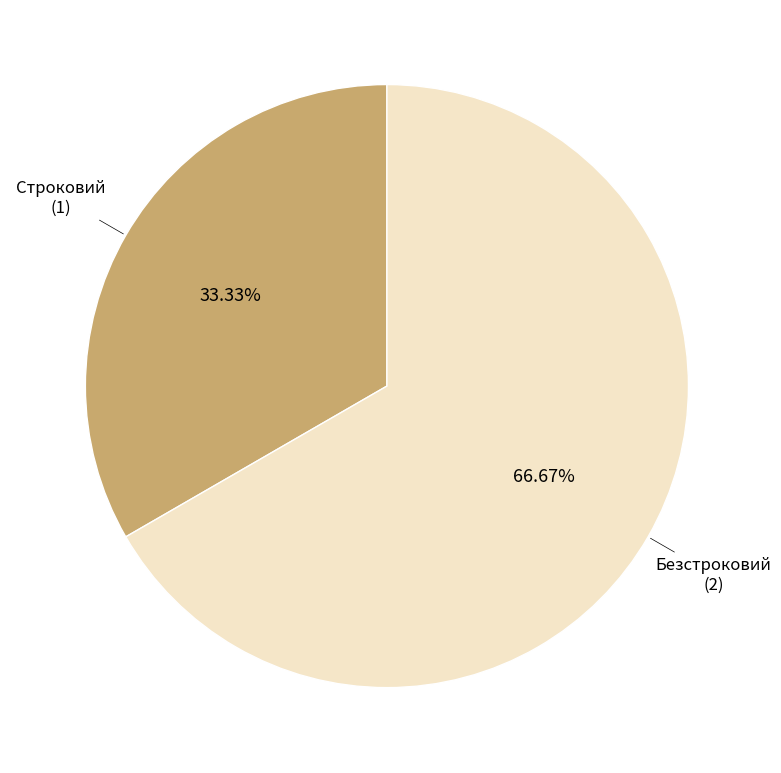

Is there any slice that represents more than half of the pie?

Yes